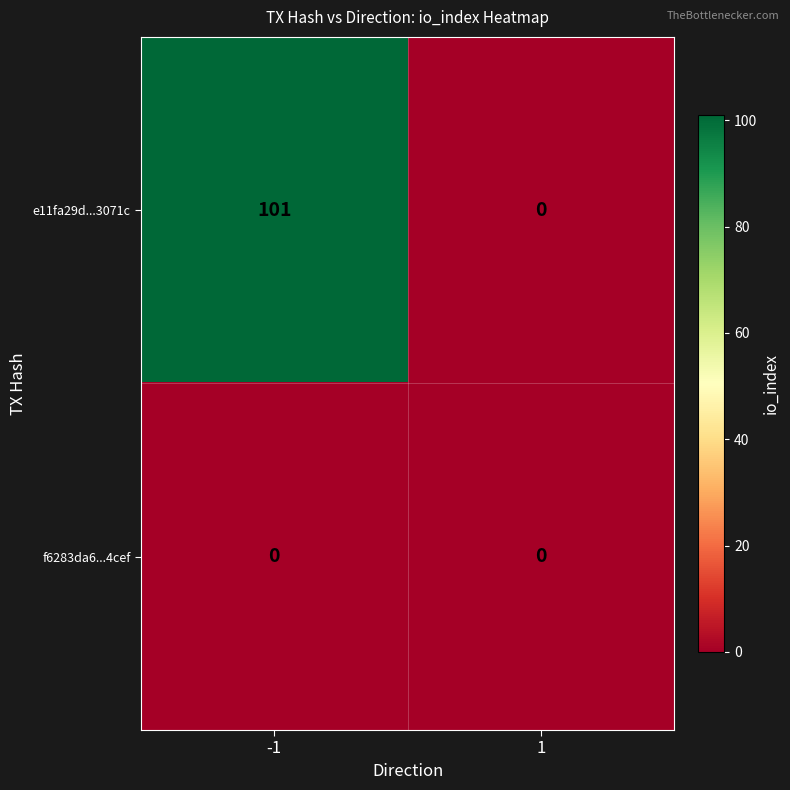

Reading right to left, transcribe all the data shown in this chart.

e11fa29d...3071c: 1=0	-1=101
f6283da6...4cef: 1=0	-1=0